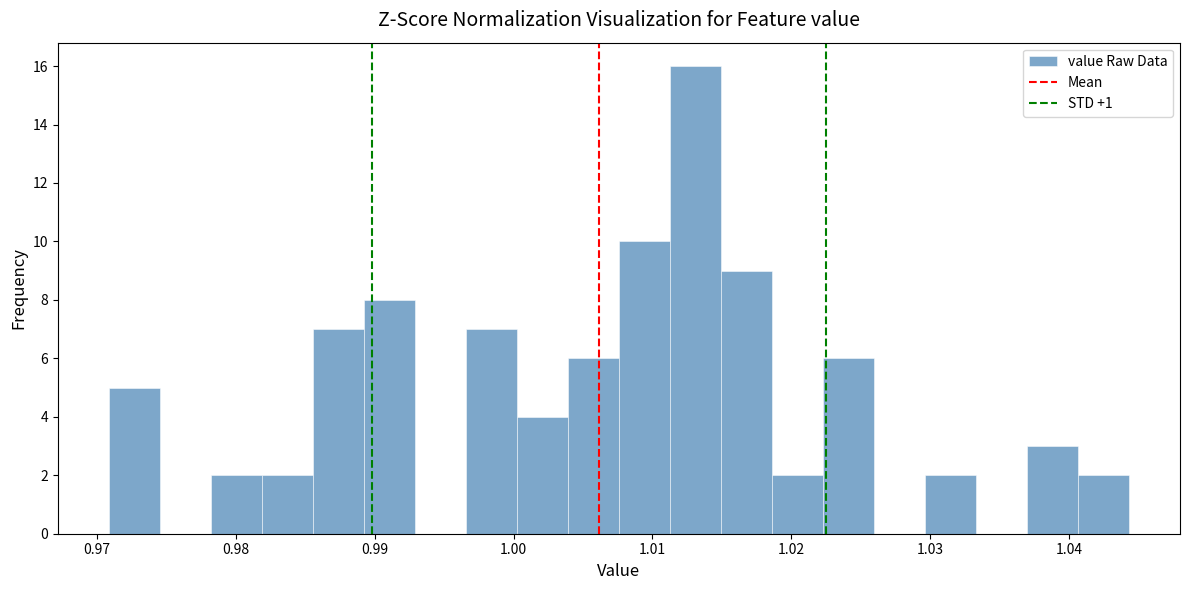

Read against the x-axis, roughly where is the centre of the tallest bar?

1.013